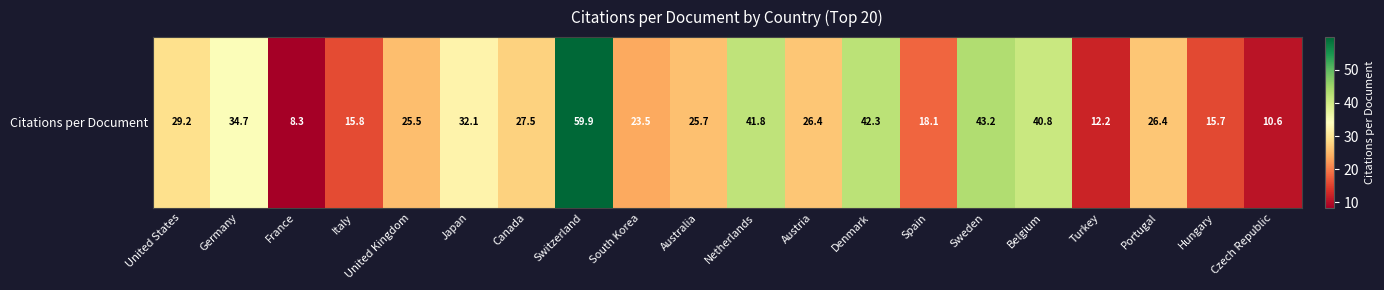

List the labels in order of value, smallest first.

France, Czech Republic, Turkey, Hungary, Italy, Spain, South Korea, United Kingdom, Australia, Portugal, Austria, Canada, United States, Japan, Germany, Belgium, Netherlands, Denmark, Sweden, Switzerland